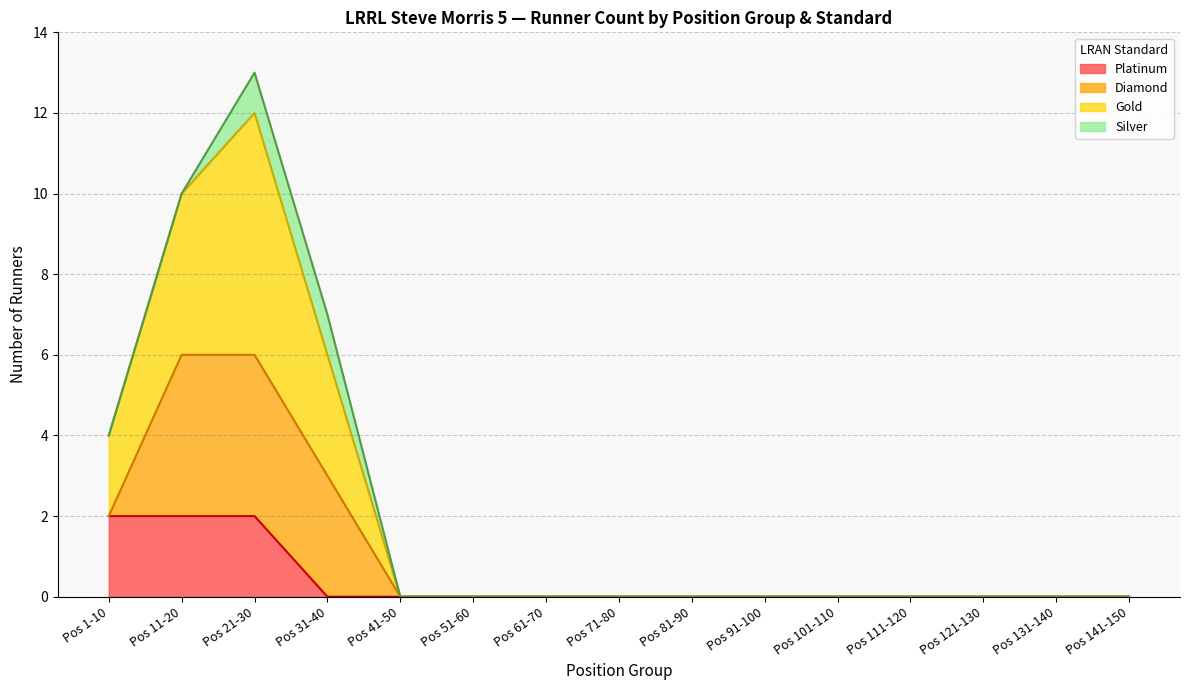

How many categories are shown in the chart?

15